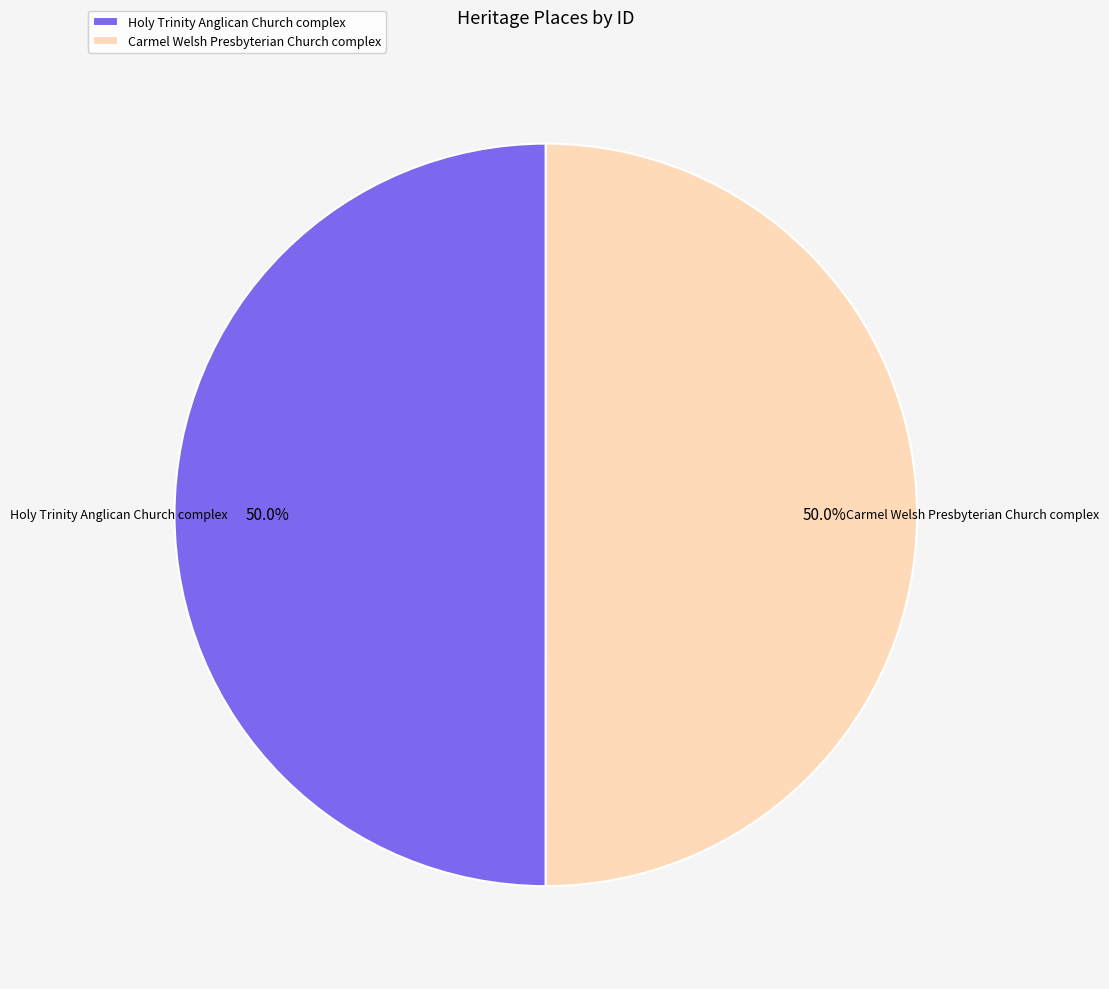

Is the sum of Holy Trinity Anglican Church complex and Carmel Welsh Presbyterian Church complex greater than half?

Yes